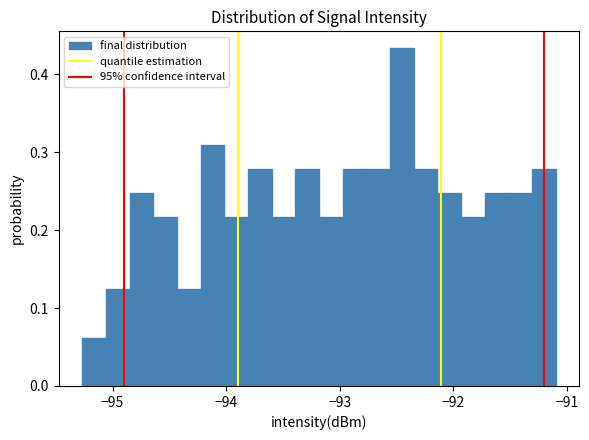

Read against the x-axis, roughly where is the centre of the tallest bar?

-92.5